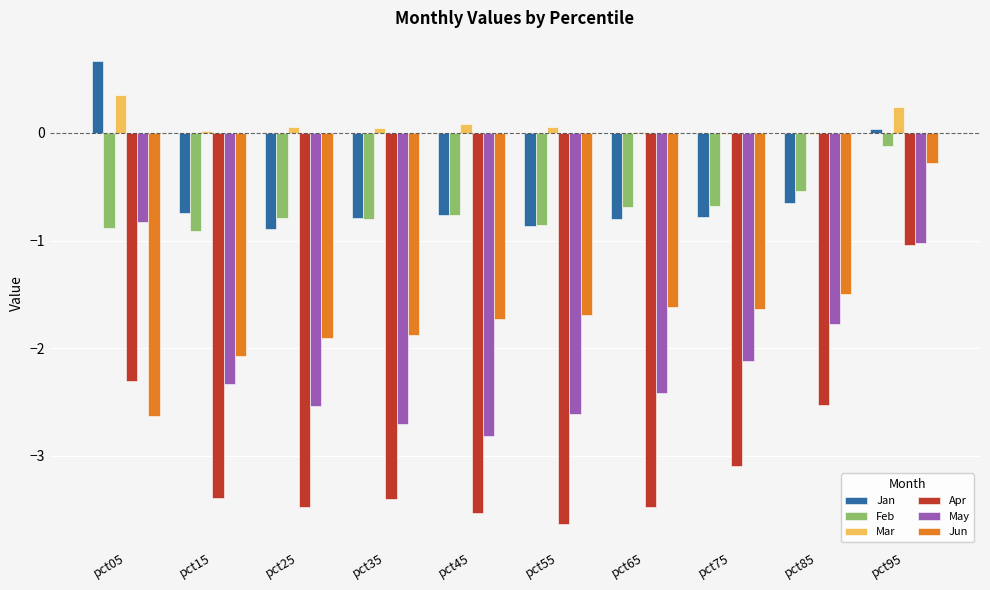

At which category is the sum across all series the highest?

pct95